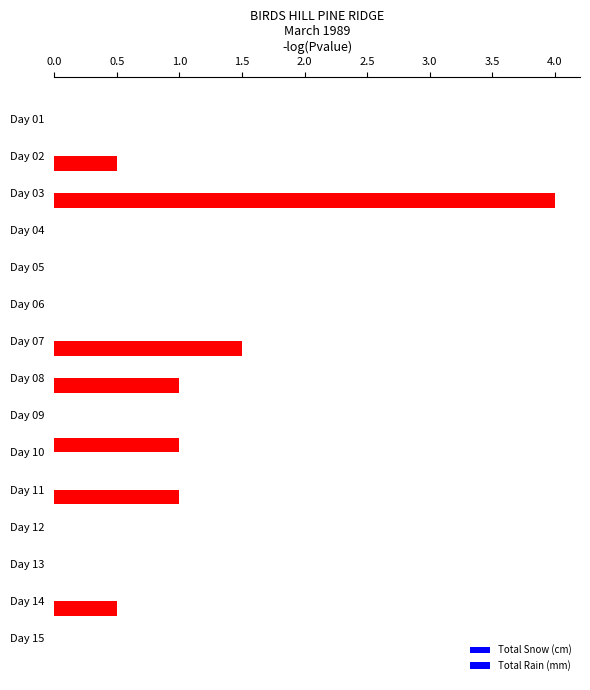

How many series are shown in this chart?

2